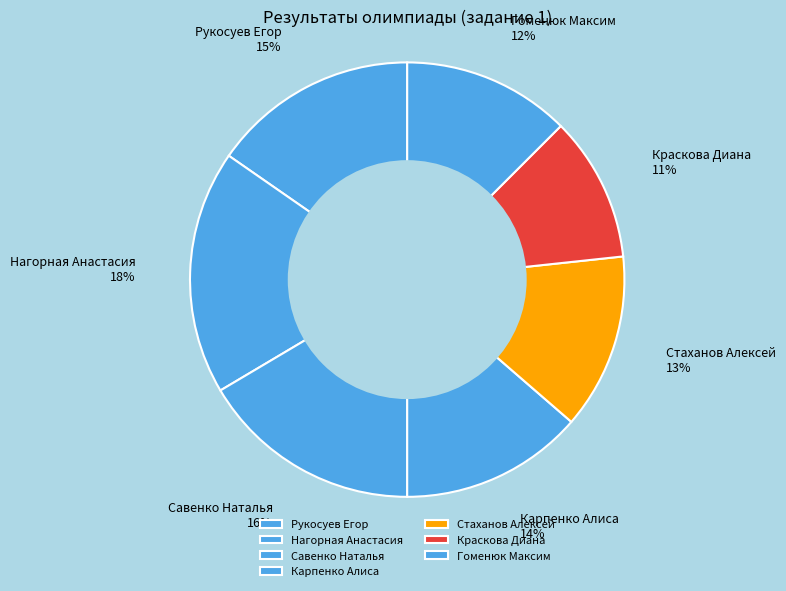

Between Краскова Диана and Рукосуев Егор, which is larger?

Рукосуев Егор